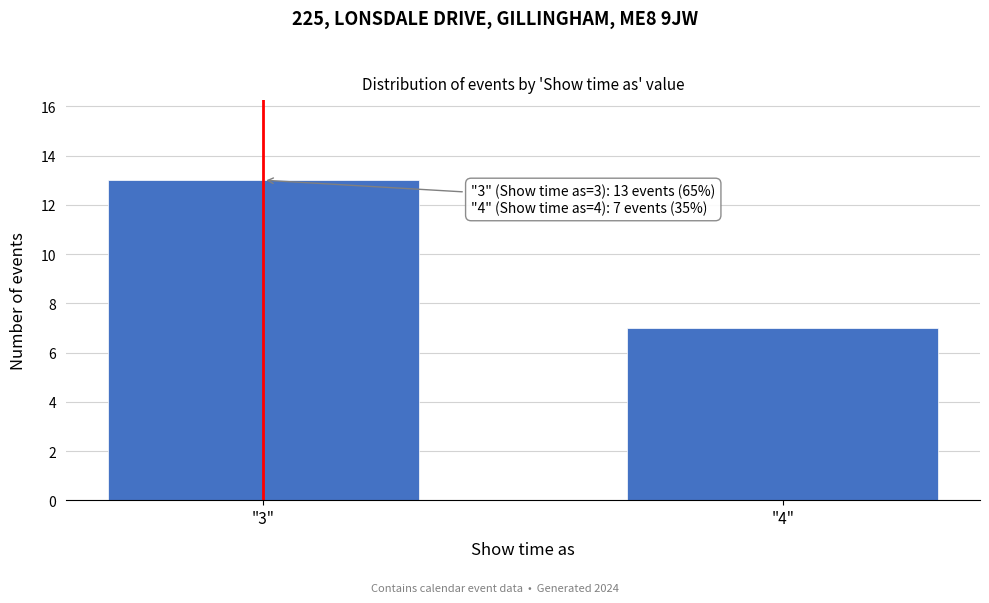

Reading right to left, extract all data points from this chart.

7	13